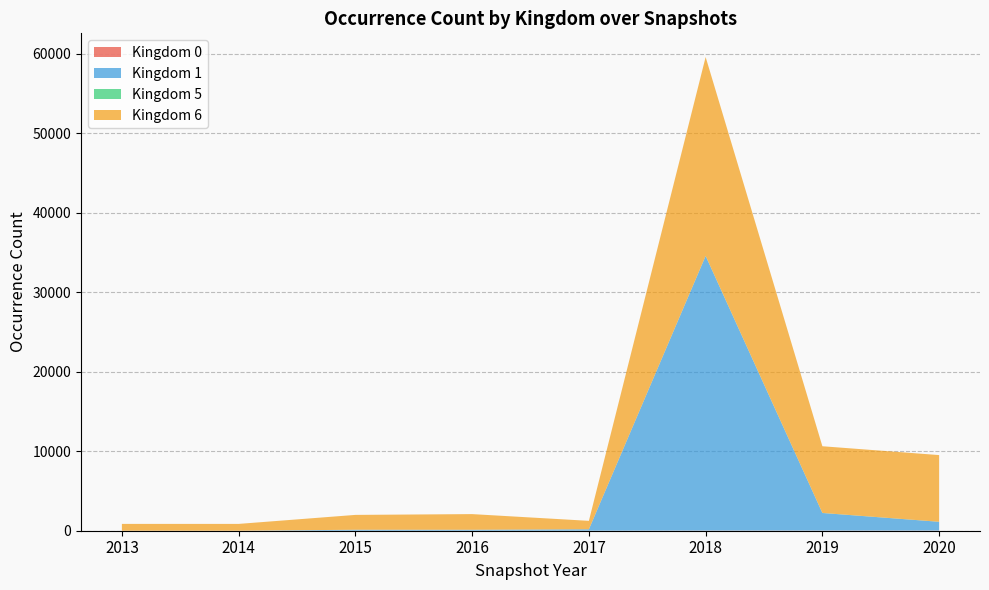

At which category is the sum across all series the highest?

2018